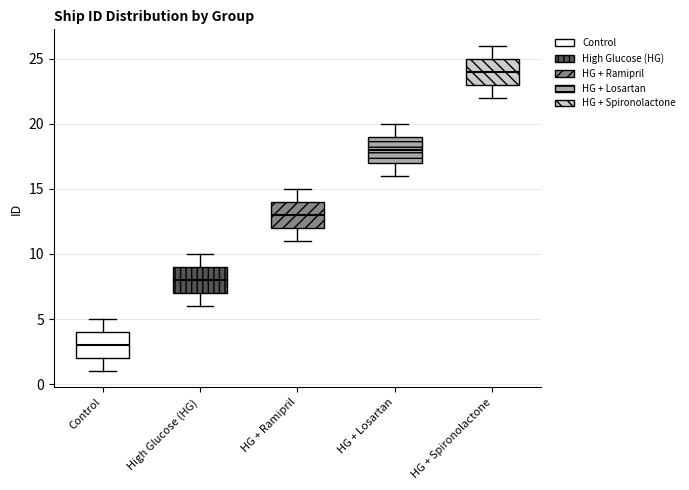

Where is the lower edge of the box for HG + Spironolactone on the y-axis? The values are not printed on the chart, so give them approximately, as read against the axis.

23